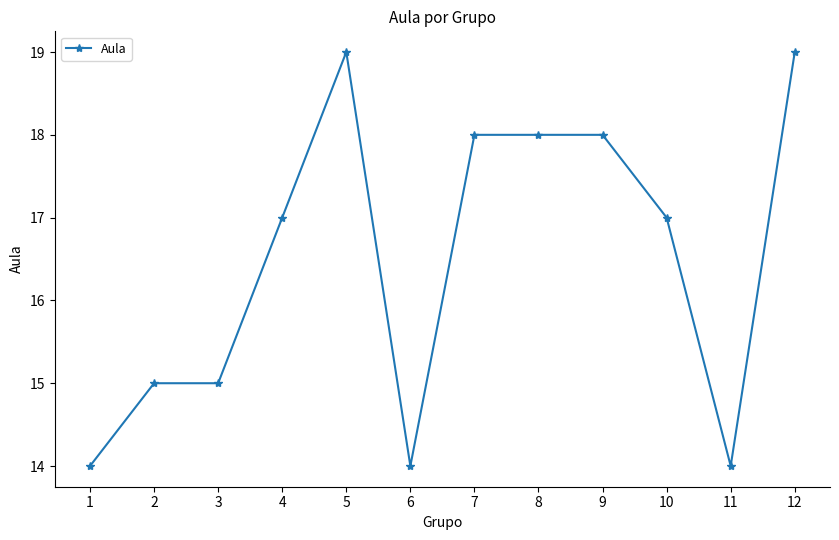

True or false: the data shows 18 at 8.

True